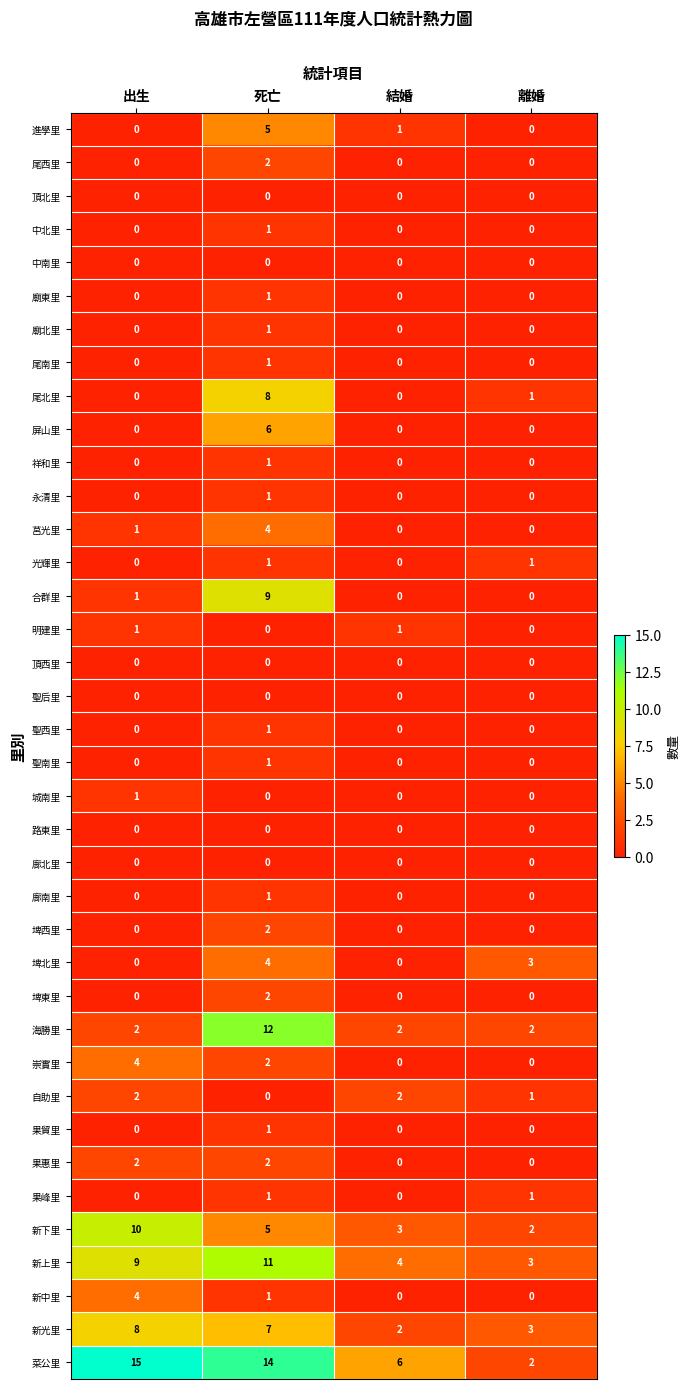

At which label is 尾北里 closest to 4?

離婚